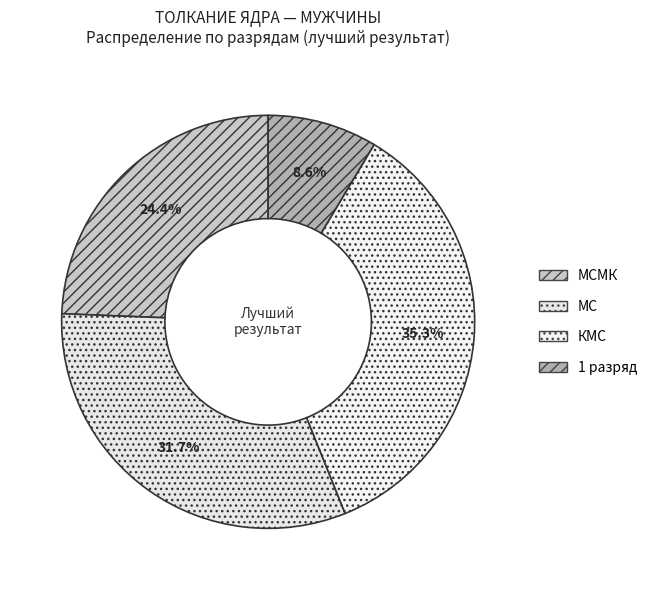

Count the number of slices in the pie.

4